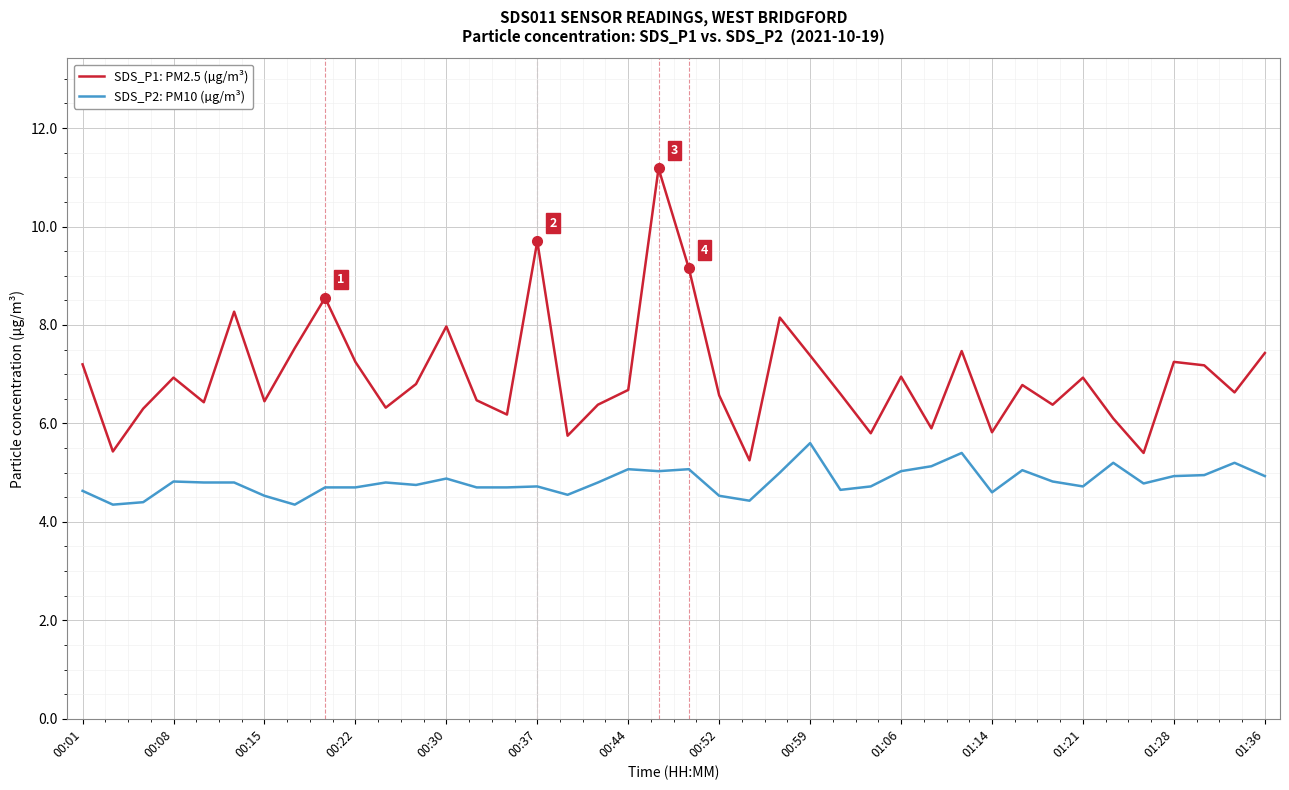

Which series has the widest spread of values?

SDS_P1: PM2.5 (µg/m³)